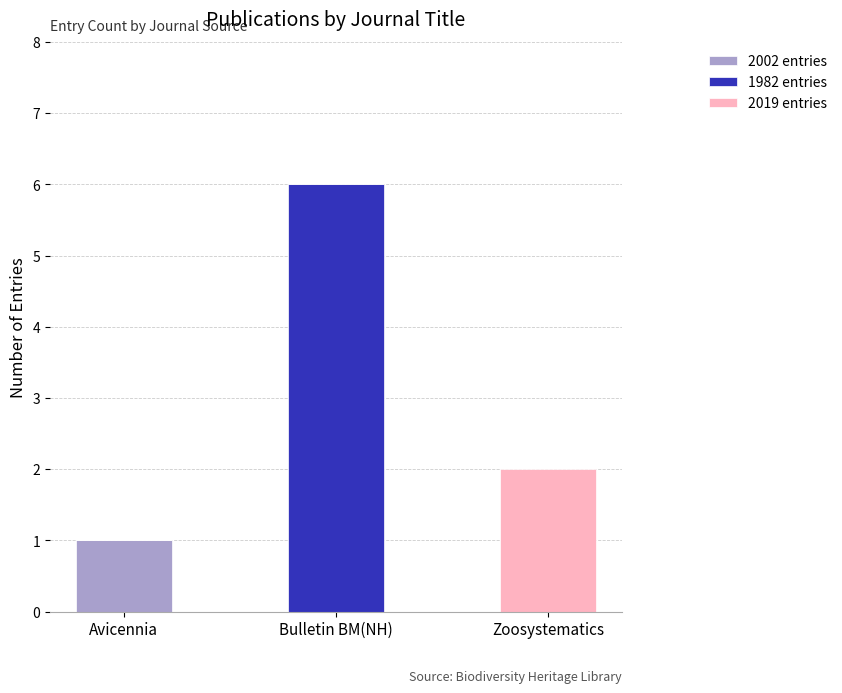

At which category is the sum across all series the highest?

Bulletin BM(NH)